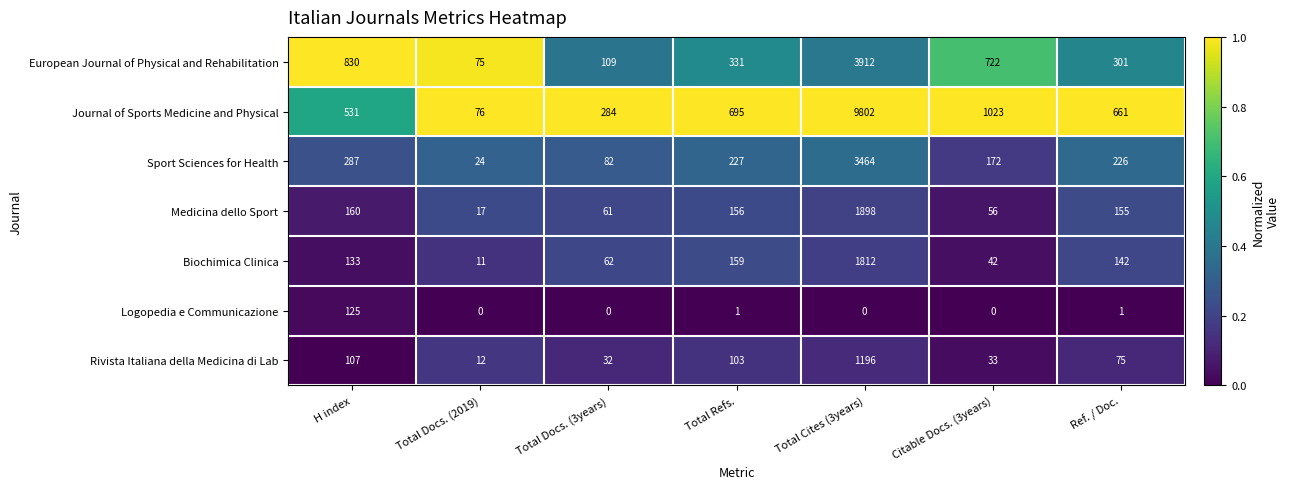

Count the number of categories in the chart.

7